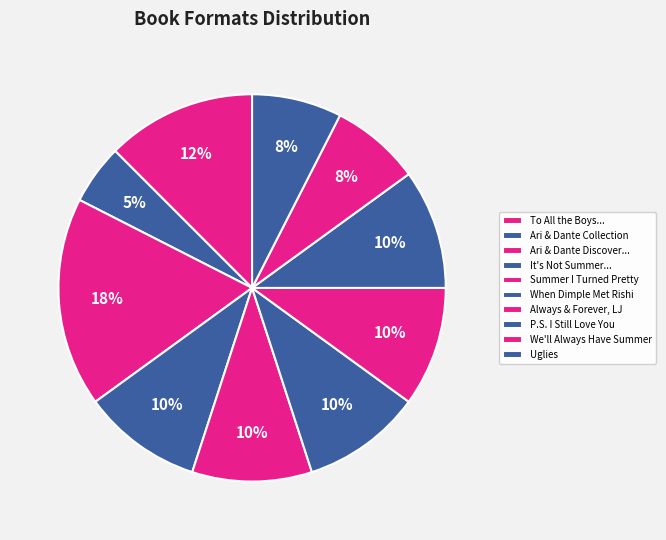

Rank the categories by value from lowest to highest.

Aristotle and Dante Collection, We'll Always Have Summer, Uglies, It's Not Summer Without You, Summer I Turned Pretty, When Dimple Met Rishi, Always and Forever, Lara Jean, P.S. I Still Love You, To All the Boys I've Loved Before, Aristotle and Dante Discover the Secrets